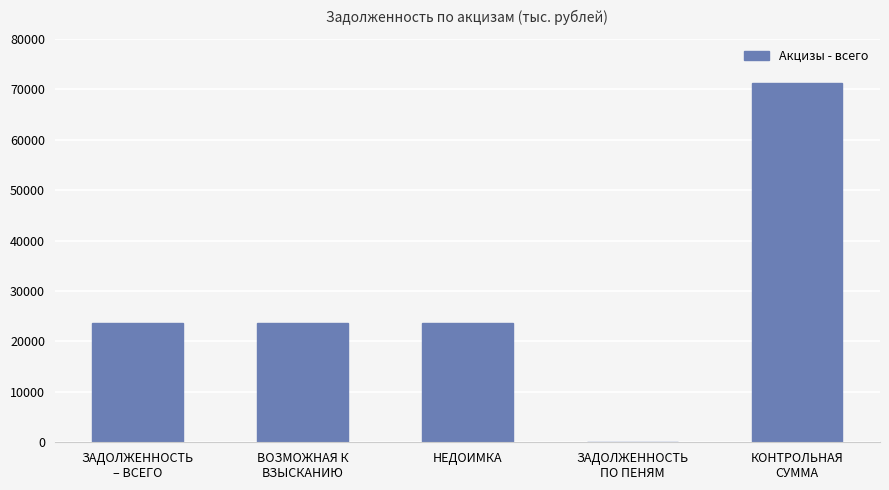

Read the value at ЗАДОЛЖЕННОСТЬ
– ВСЕГО, to the nearest 100.

23700